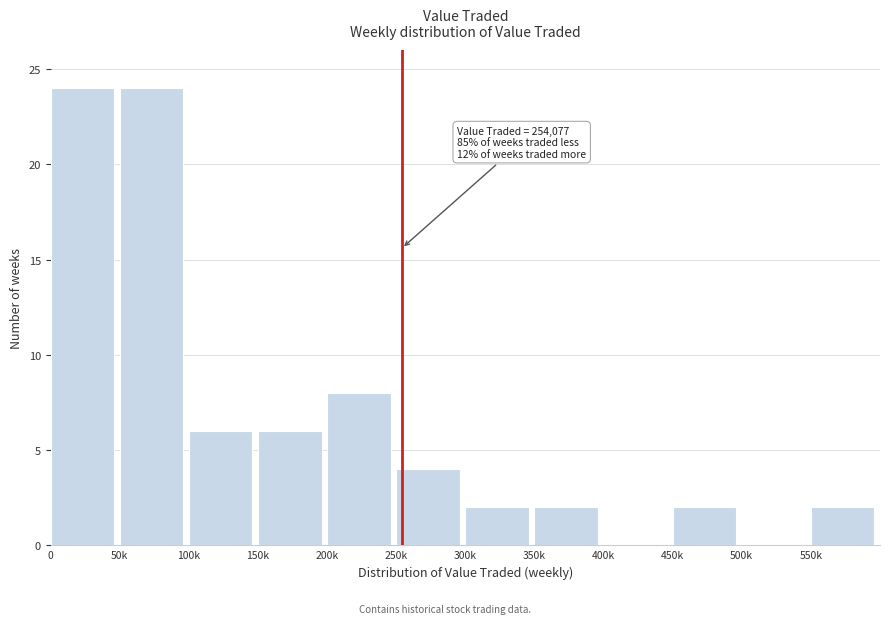

Reading right to left, what are all the values shown in this chart?

550k=2	500k=0	450k=2	400k=0	350k=2	300k=2	250k=4	200k=8	150k=6	100k=6	50k=24	0=24